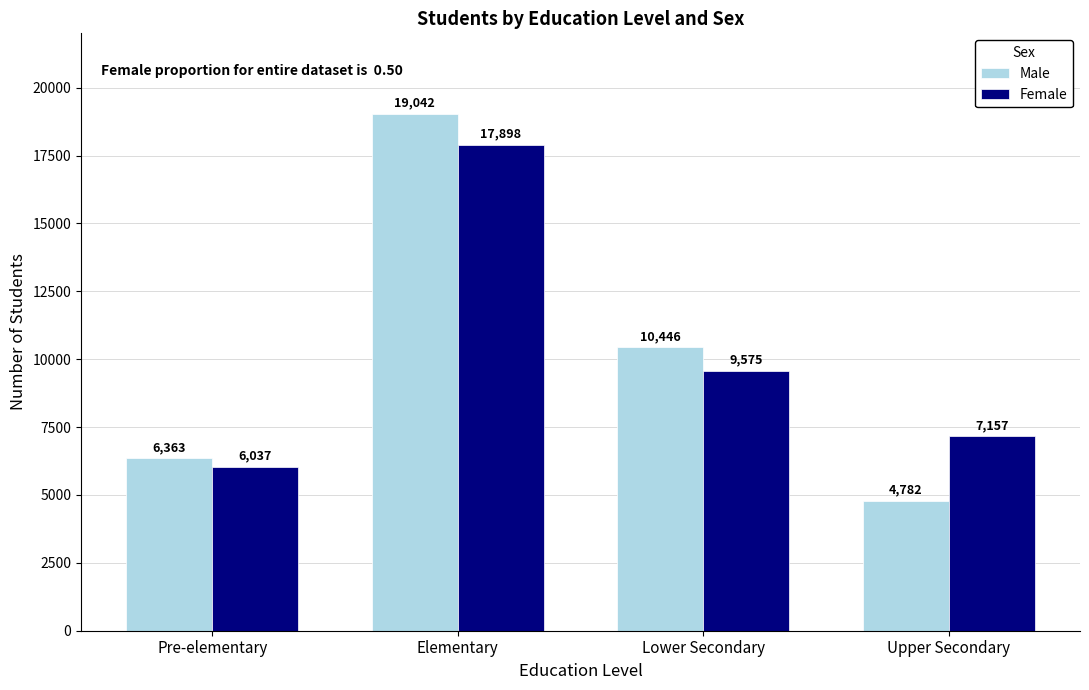

What is the greatest value displayed?

19042